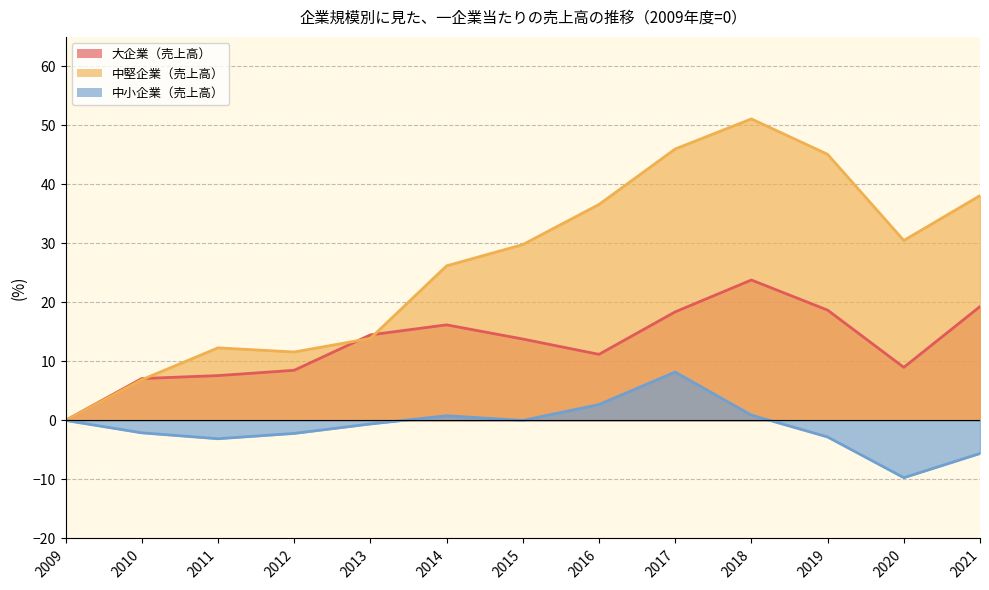

True or false: 大企業（売上高） and 中小企業（売上高） cross at least once.

False